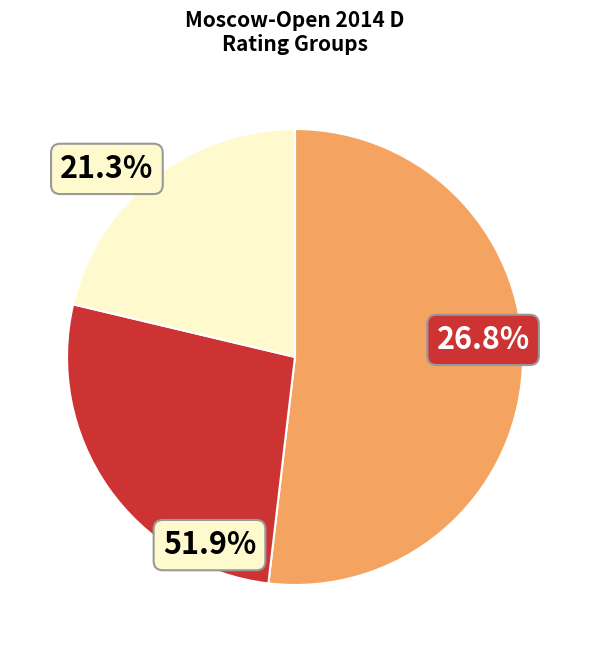

Is there a majority slice in this chart?

Yes